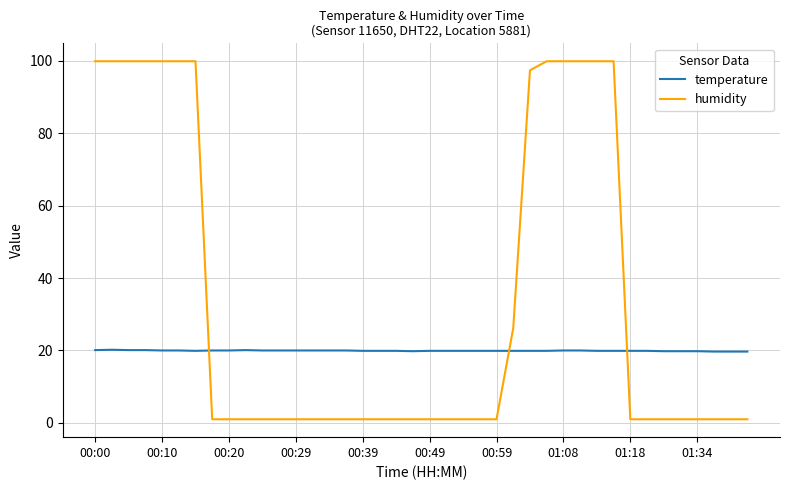

What is the highest value of the temperature series?

20.2